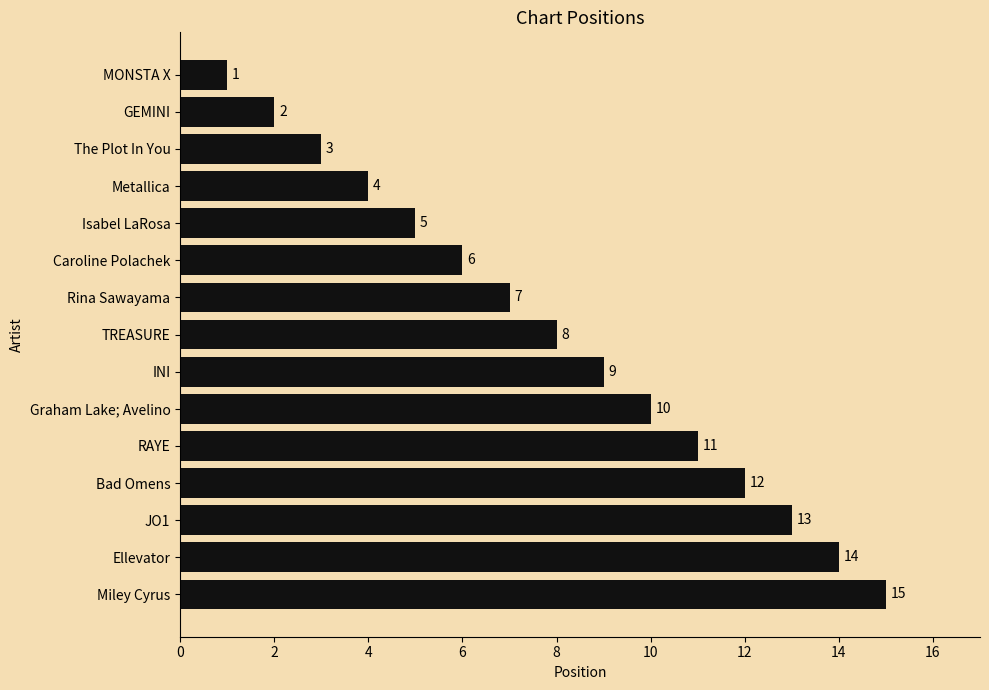

The chart shows a value of 8 at TREASURE. True or false?

True